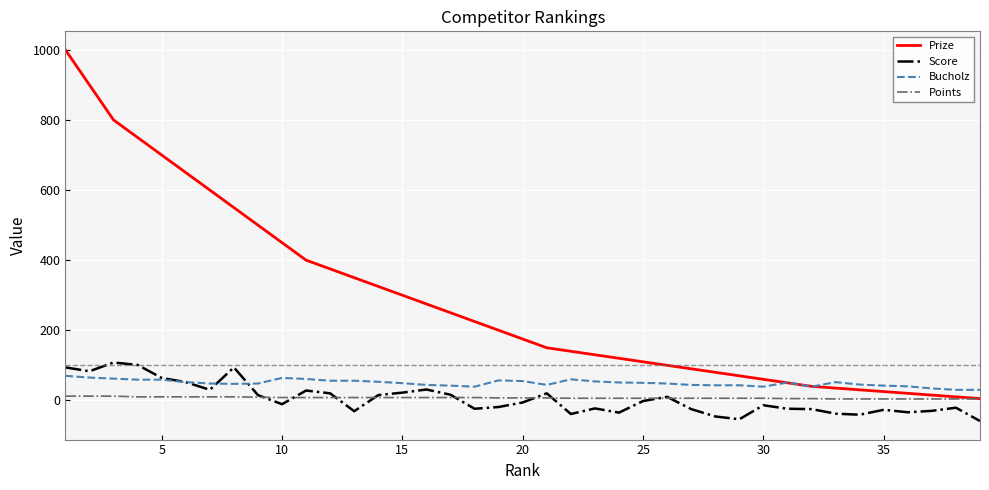

What is the difference between the maximum and minimum values in the Bucholz series?

40